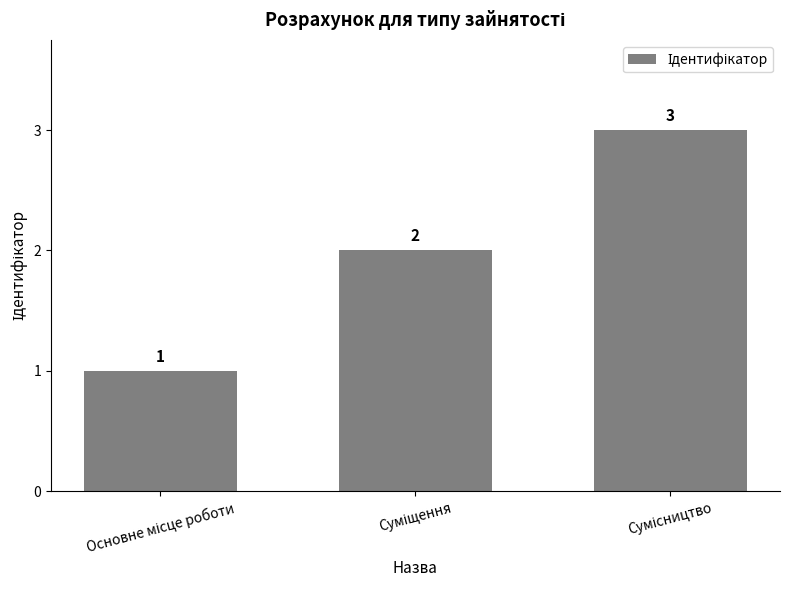

What is the greatest value displayed?

3